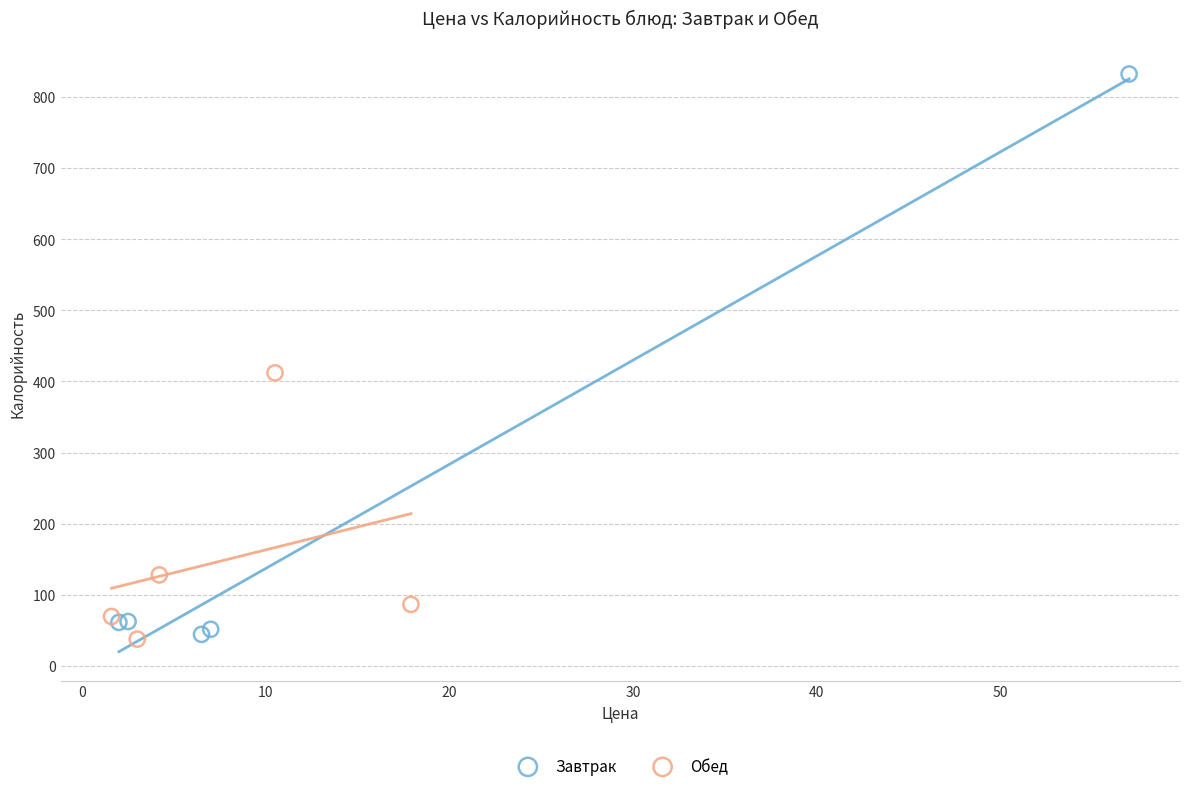

Which series has the largest Y range (max minus min)?

Завтрак